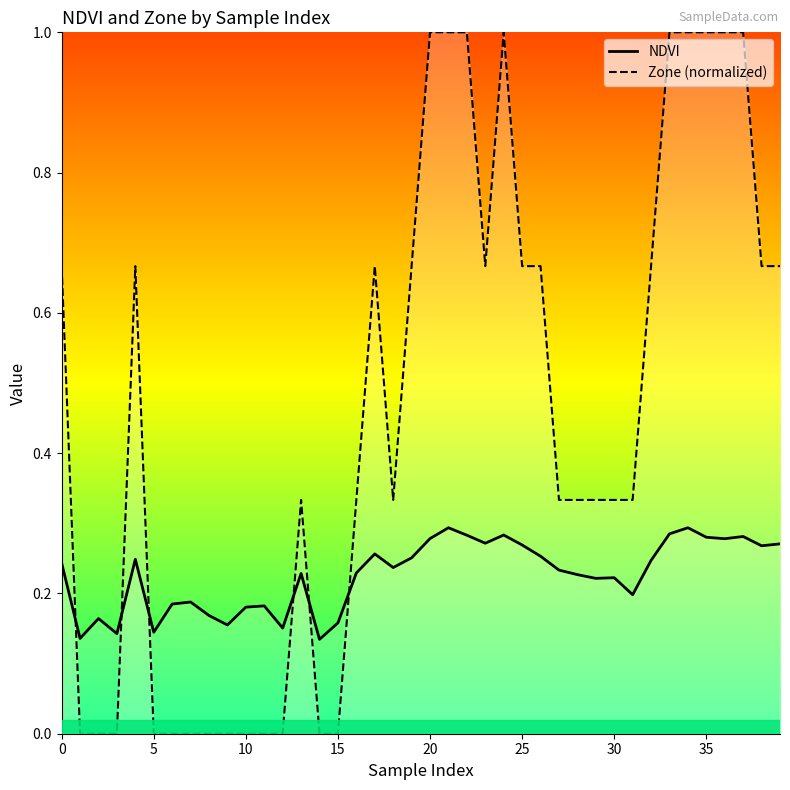

What are all the series names shown in the legend?

NDVI, Zone (normalized)